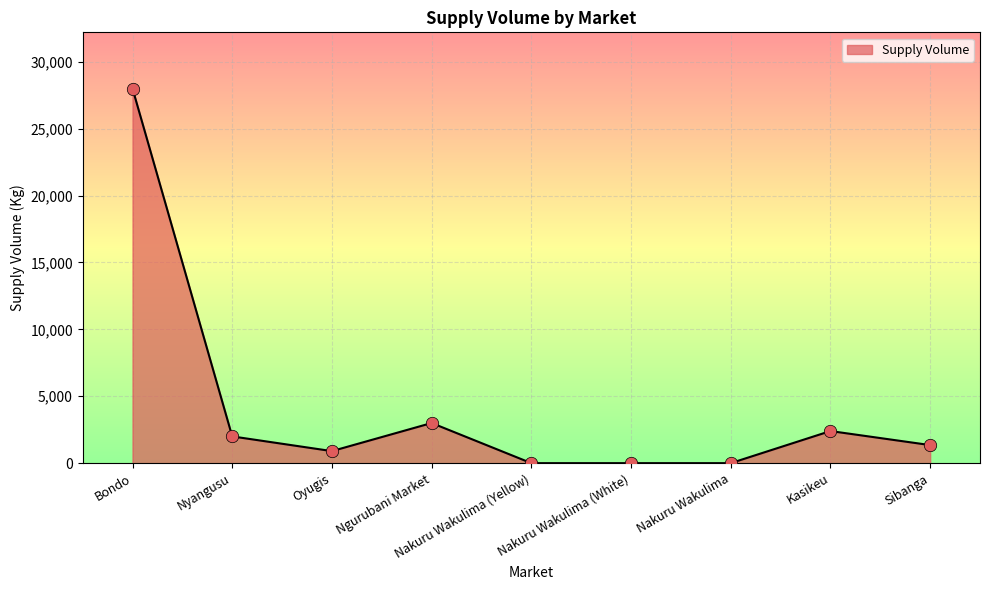

Between Sibanga and Nakuru Wakulima (Yellow), which is larger?

Sibanga